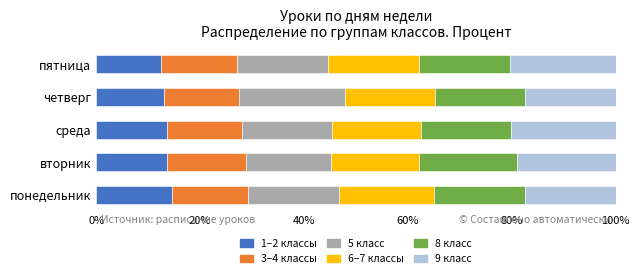

What is the total value across all series at понедельник?

100.0